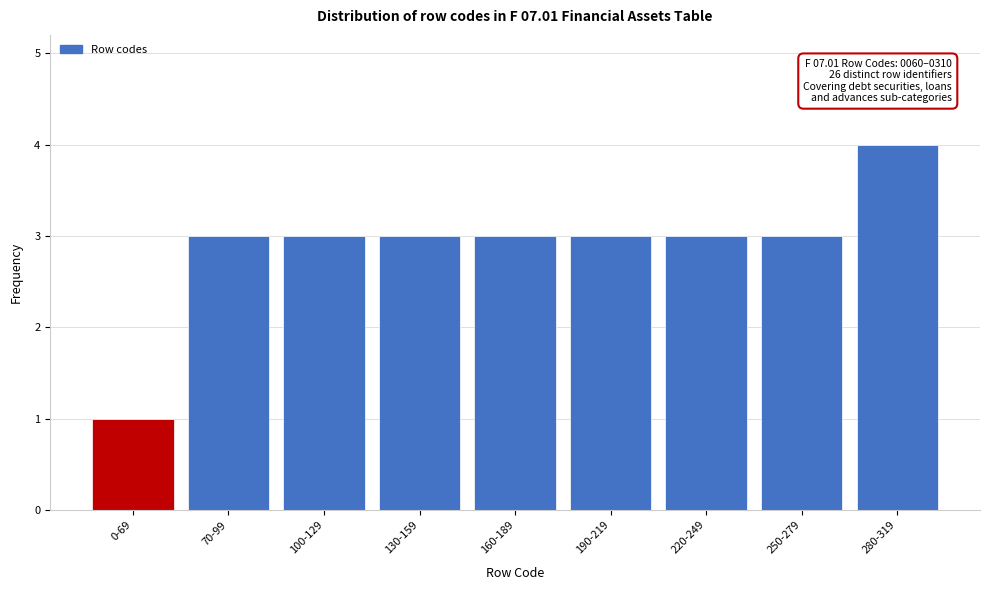

Reading left to right, list all the values displayed in this chart.

0-69=1	70-99=3	100-129=3	130-159=3	160-189=3	190-219=3	220-249=3	250-279=3	280-319=4